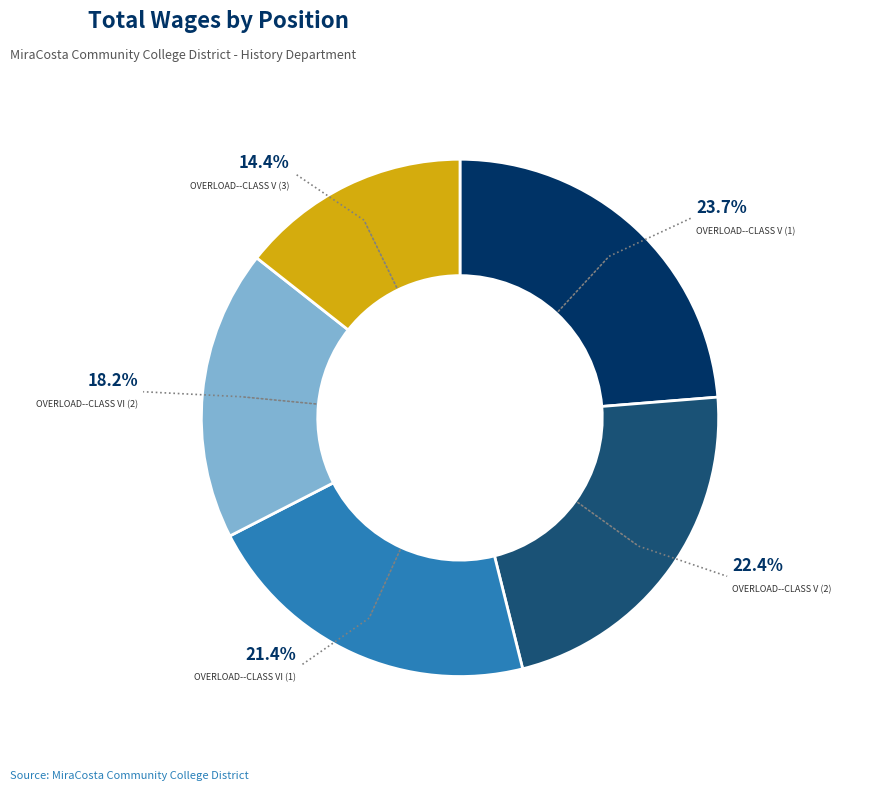

Is there a majority slice in this chart?

No